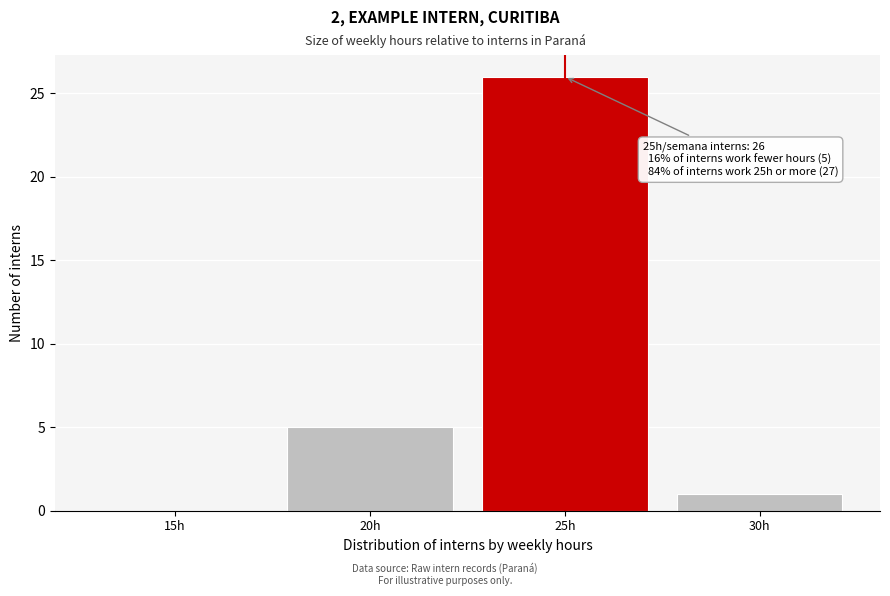

Reading left to right, what are all the values shown in this chart?

15h=0	20h=5	25h=26	30h=1